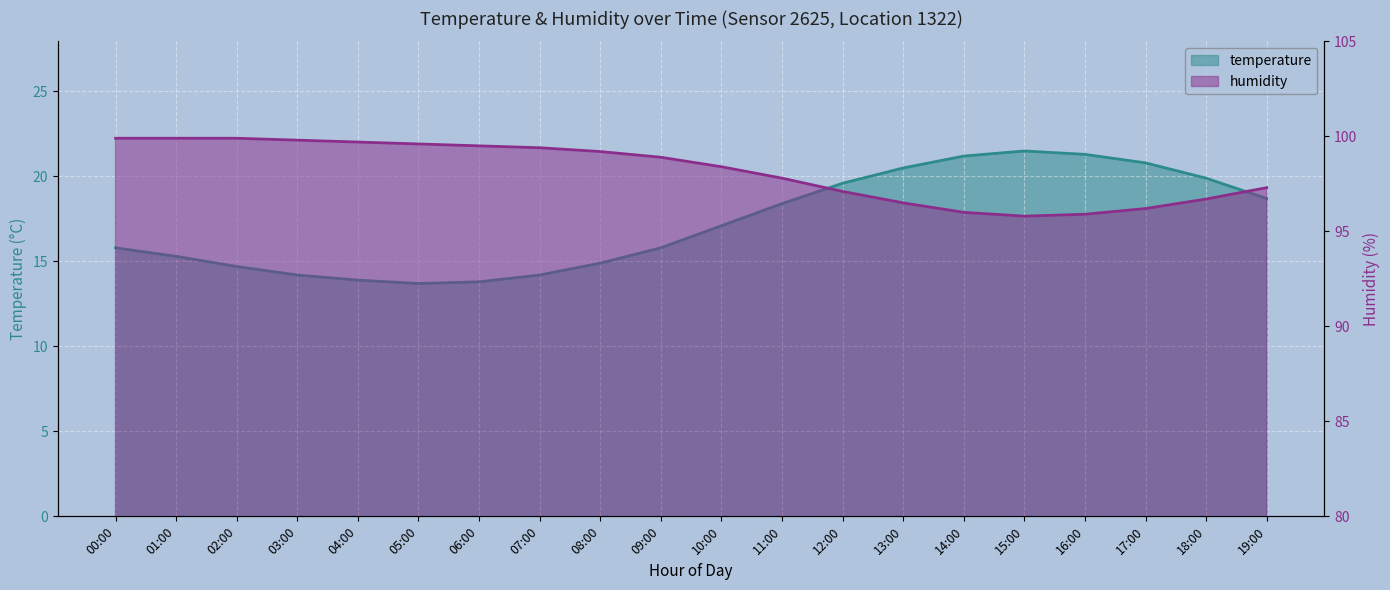

What is the label of the 1st point from the left?

00:00